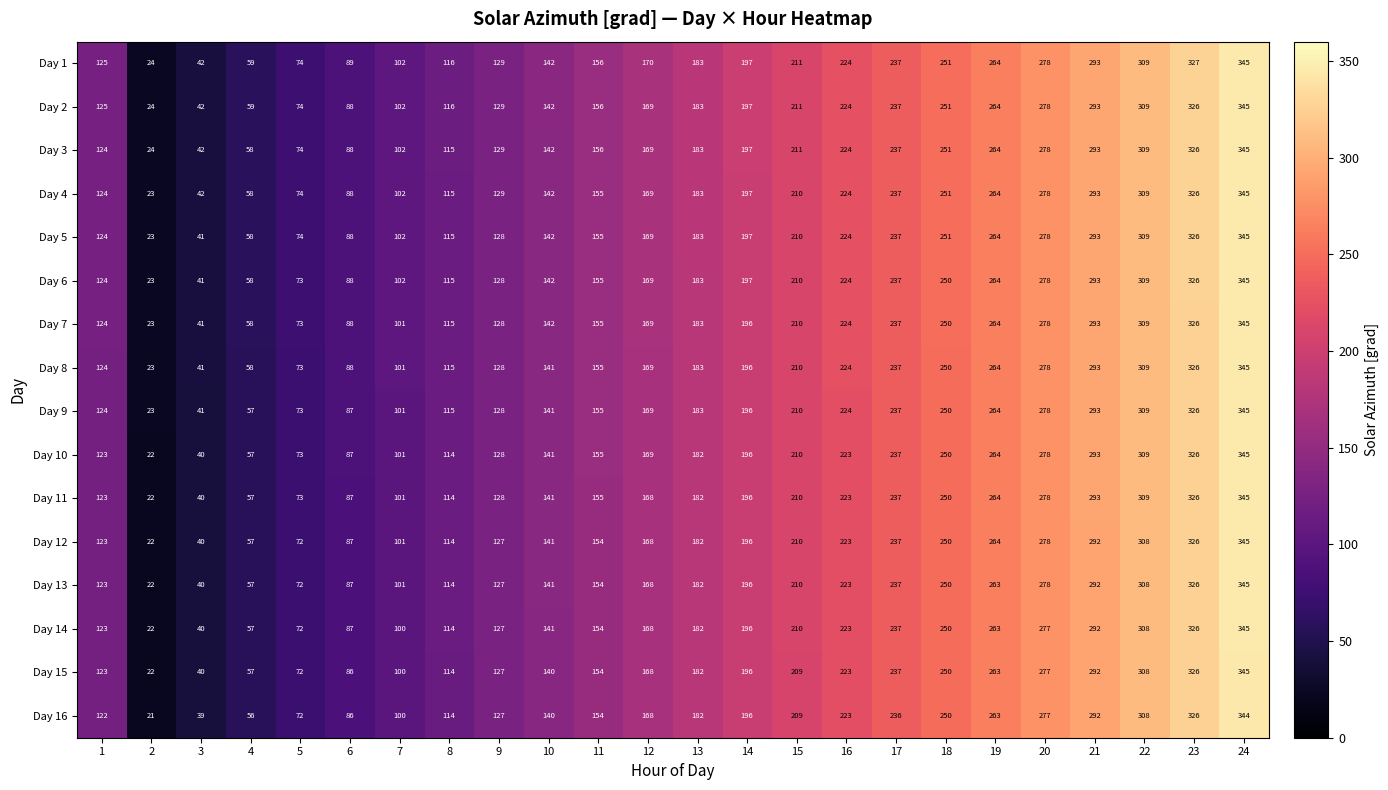

Between 11 and 19, which series saw the biggest shift?

Day 12